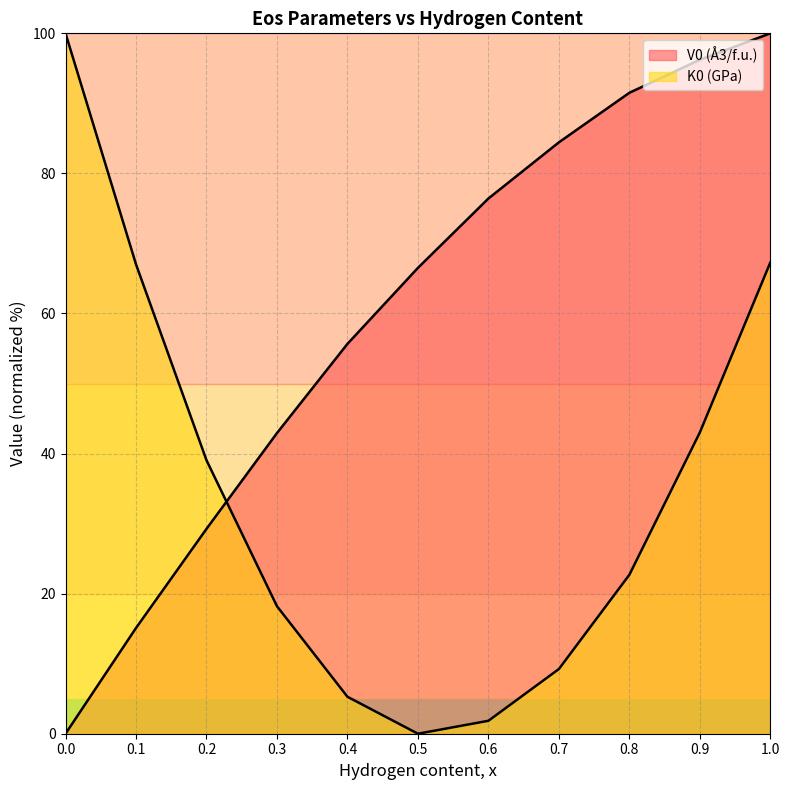

Between 0.1 and 0.5, which series saw the biggest shift?

K0 (GPa)